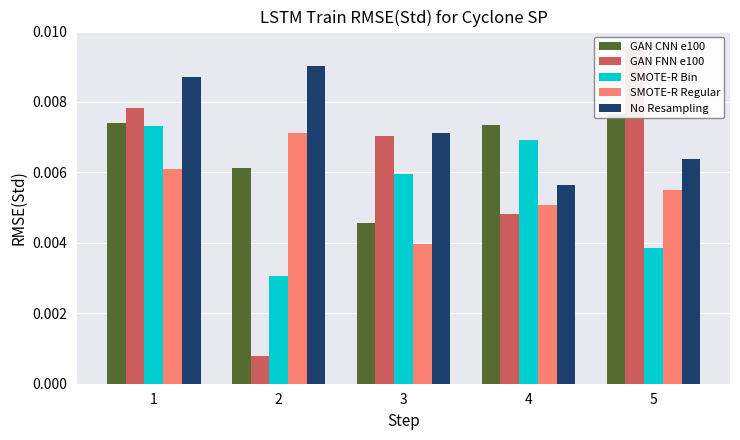

Which series has the widest spread of values?

GAN FNN e100